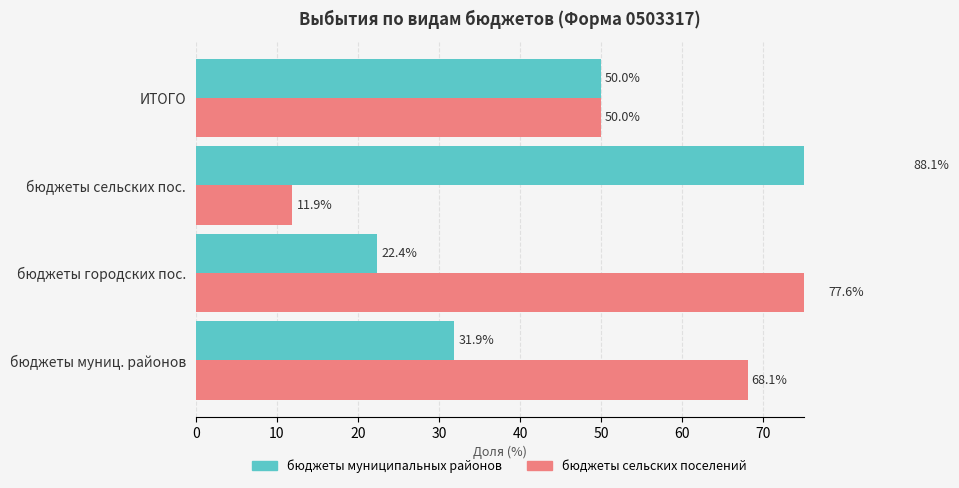

What is the minimum value shown in the chart?

11.9